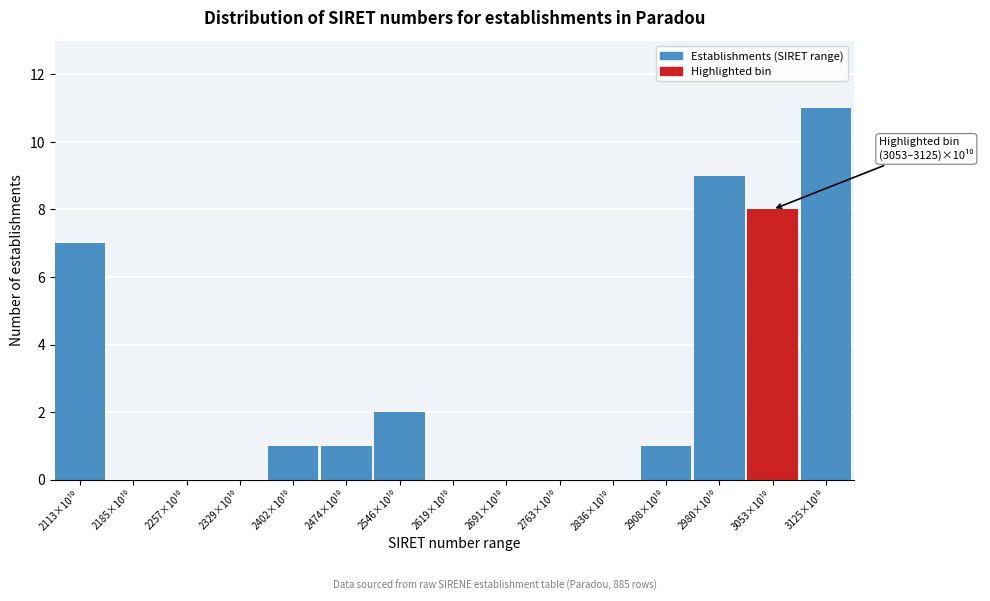

What is the greatest value displayed?

11